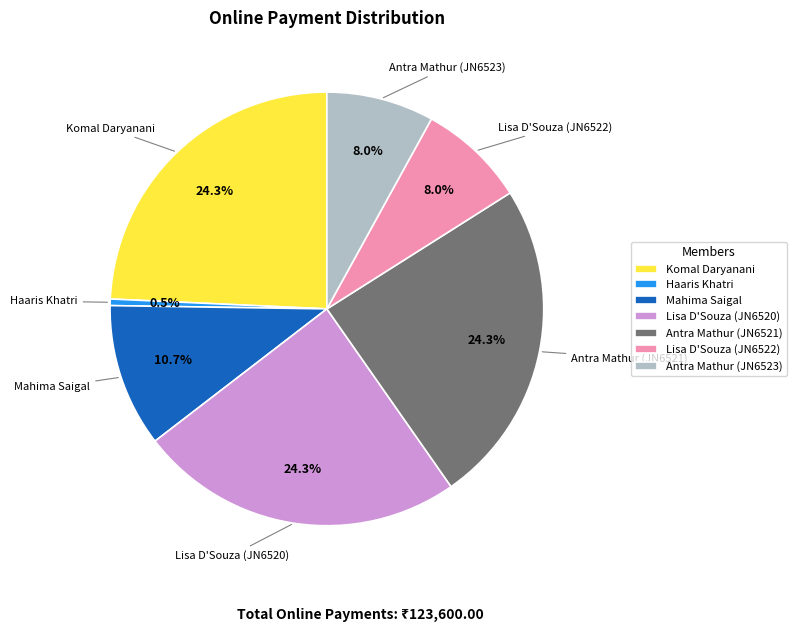

Is Antra Mathur (JN6521) the majority of the pie?

No